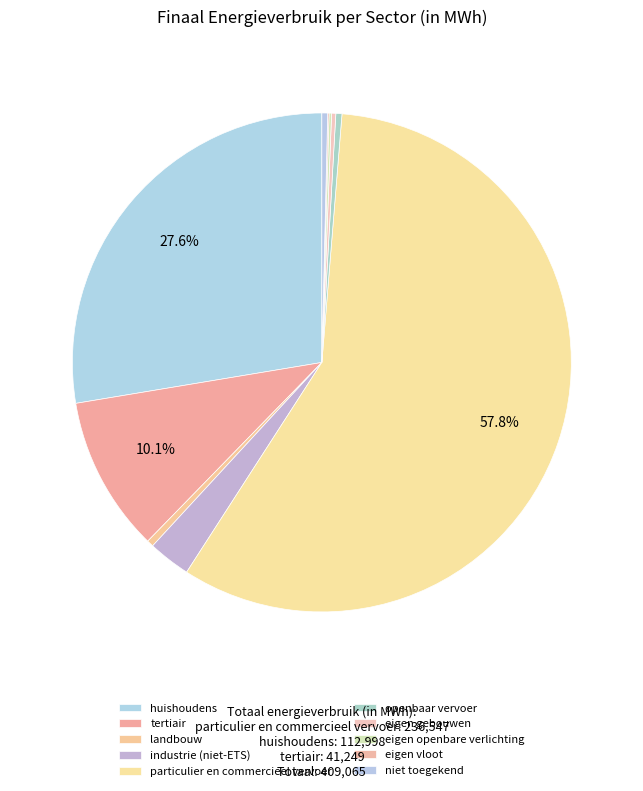

Is it true that eigen vloot is 0% of the pie?

True